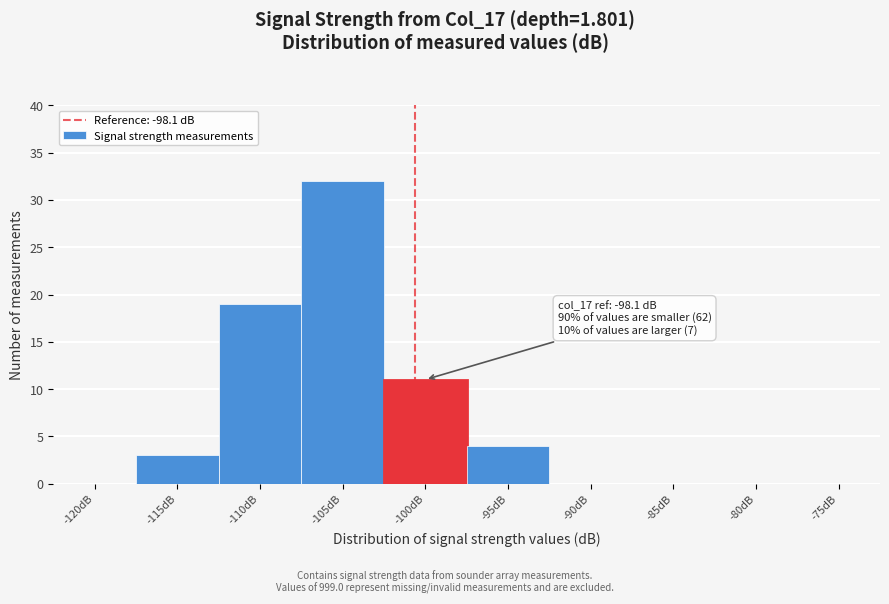

Reading left to right, extract all data points from this chart.

-120dB=0	-115dB=3	-110dB=19	-105dB=32	-100dB=11	-95dB=4	-90dB=0	-85dB=0	-80dB=0	-75dB=0